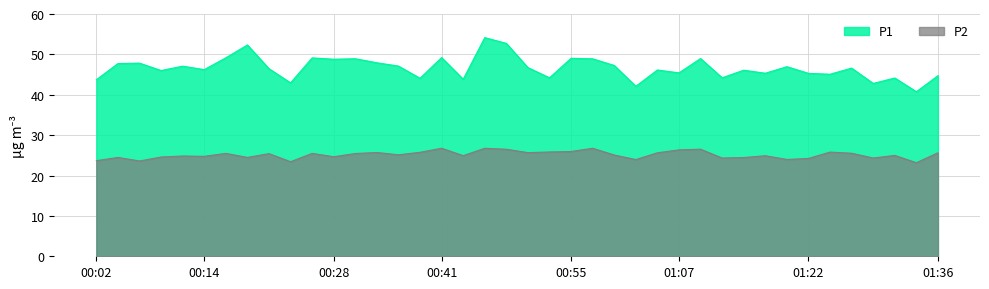

Reading left to right, extract all data points from this chart.

P1: 43.7	47.7	47.8	46.0	47.1	46.2	49.1	52.3	46.5	43.0	49.1	48.8	48.9	47.9	47.1	44.1	49.2	43.9	54.1	52.7	46.7	44.2	49.0	48.9	47.2	42.1	46.1	45.4	49.0	44.2	46.1	45.3	47.0	45.3	45.1	46.6	42.8	44.1	40.8	44.7
P2: 23.7	24.5	23.6	24.6	24.8	24.8	25.5	24.5	25.4	23.4	25.5	24.6	25.4	25.7	25.1	25.8	26.8	24.9	26.8	26.5	25.7	25.8	25.9	26.8	25.1	23.9	25.6	26.4	26.5	24.3	24.4	24.9	24.0	24.2	25.8	25.5	24.3	25.0	23.2	25.6